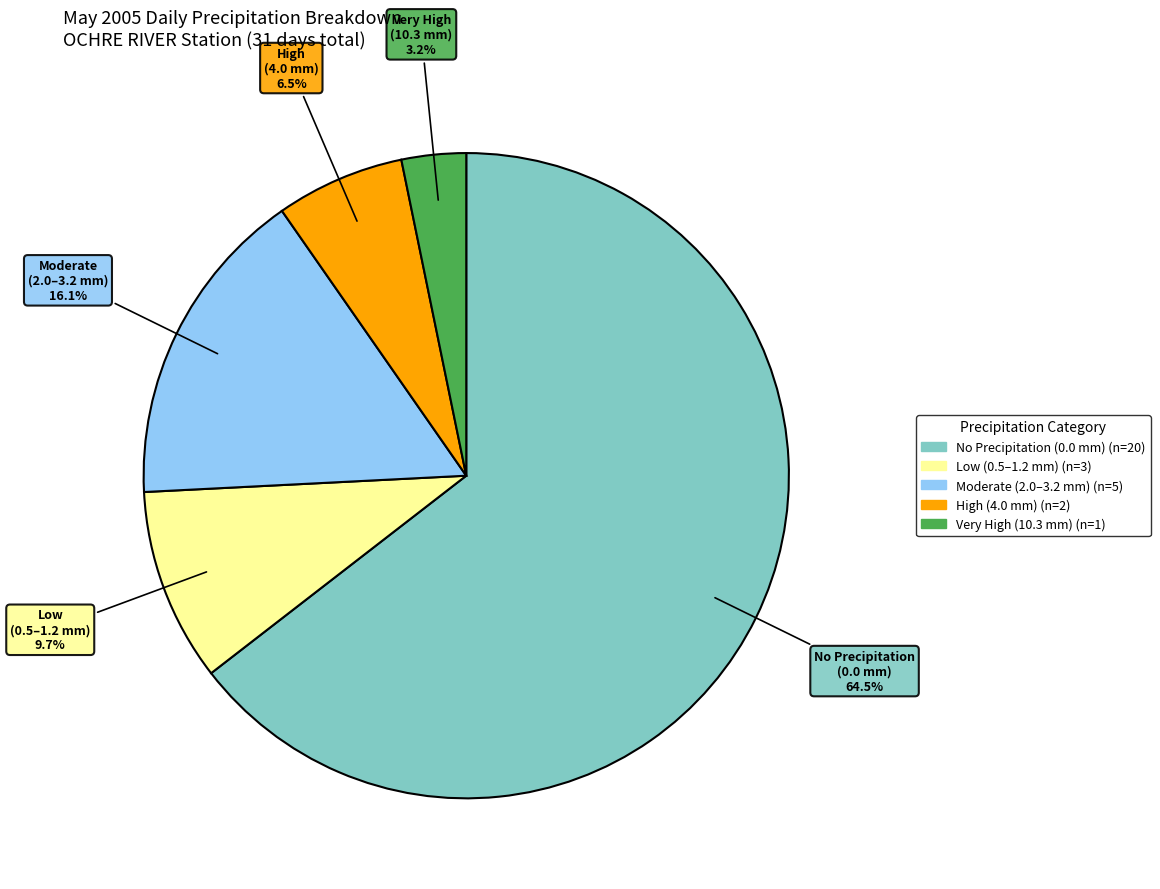

Does any single category account for the majority?

Yes